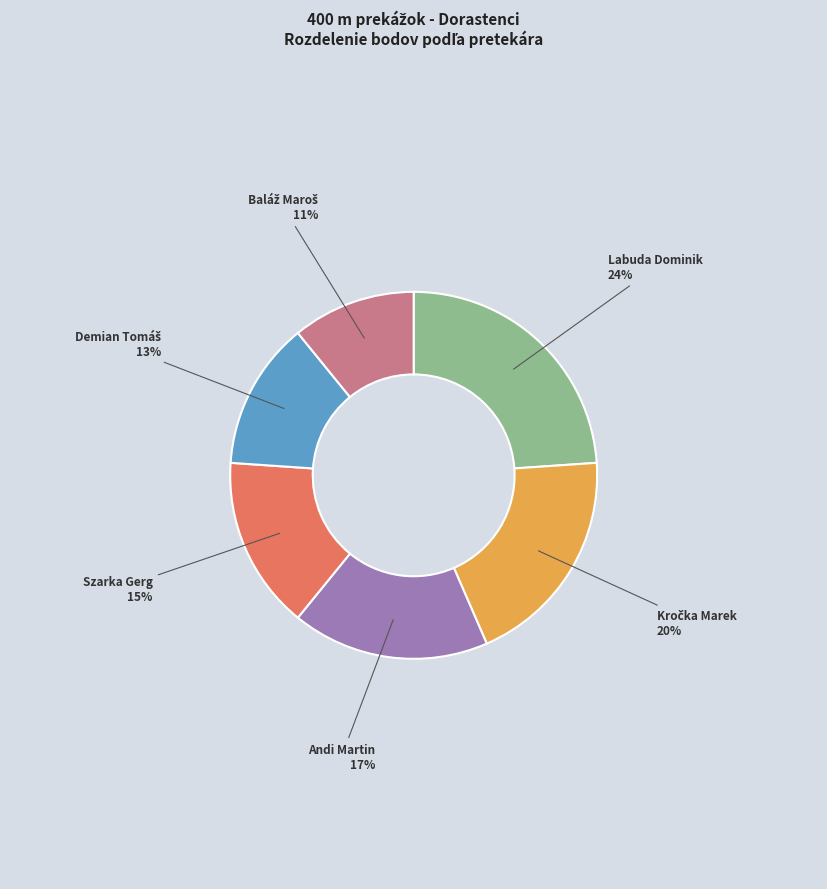

To the nearest percent, what is the difference between the Andi Martin and Szarka Gerg slice percentages?

2%